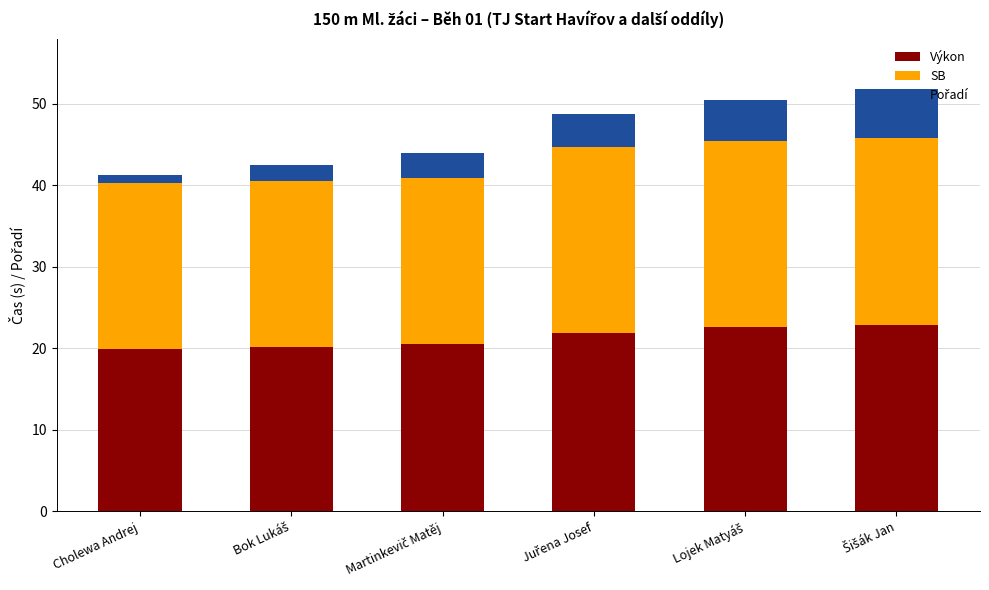

What is the lowest value of the Výkon series?

19.9